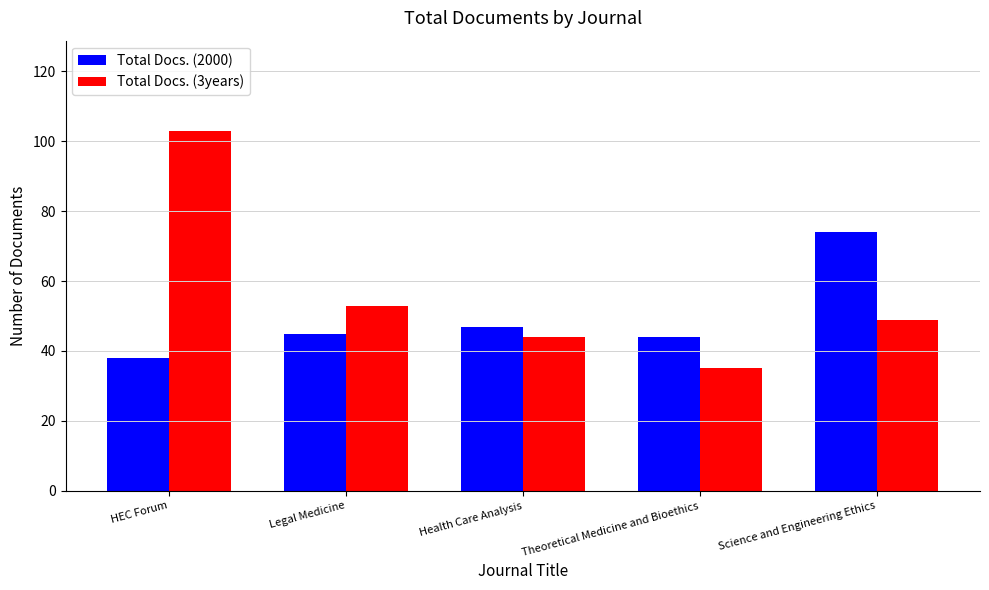

Where is Total Docs. (2000) nearest to the value 56?

Health Care Analysis